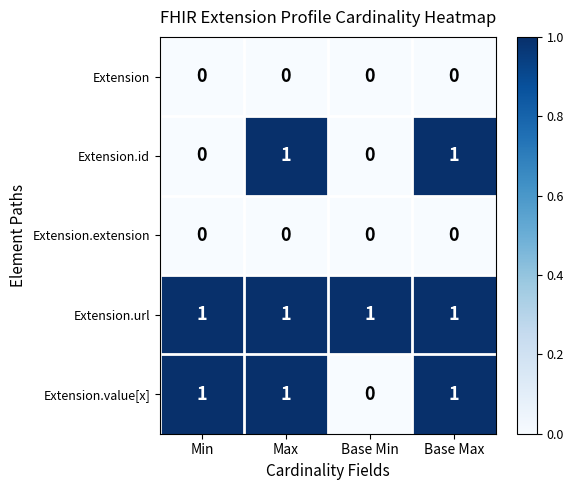

Which series has the largest total across all categories?

Extension.url